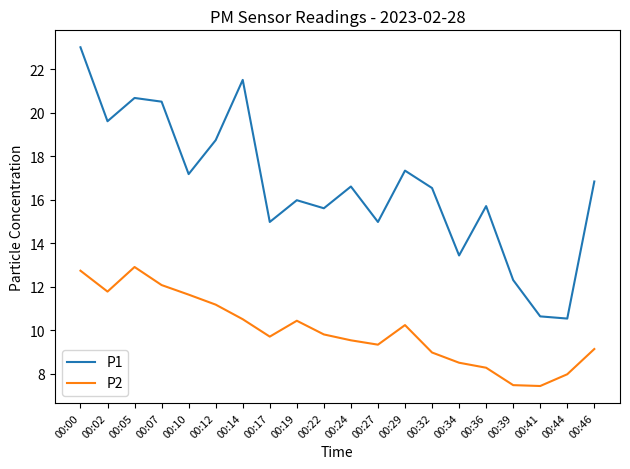

What is the sum of the P2 values at 00:12 and 00:29?

21.4